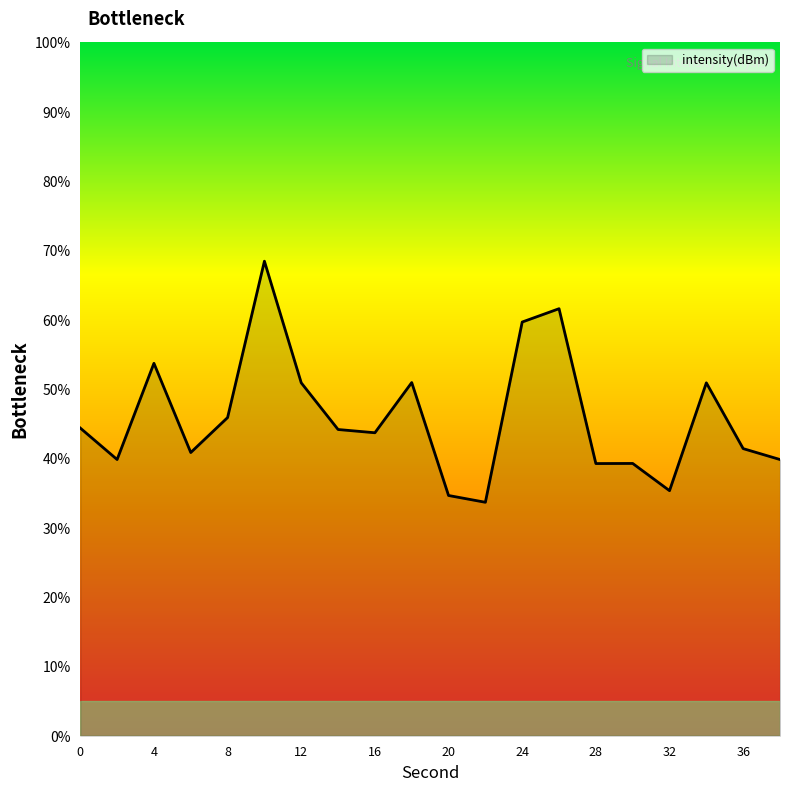

What is the difference between the maximum and minimum values?

34.8